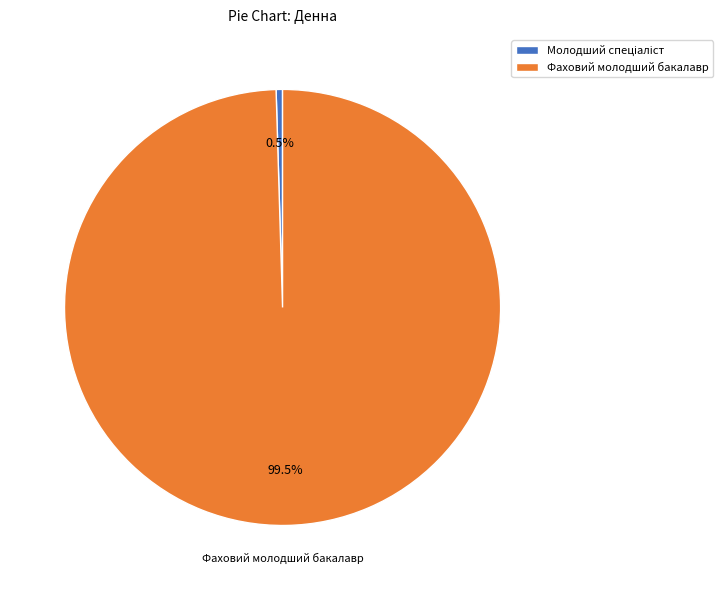

What portion of the pie excludes Фаховий молодший бакалавр?

0.5%